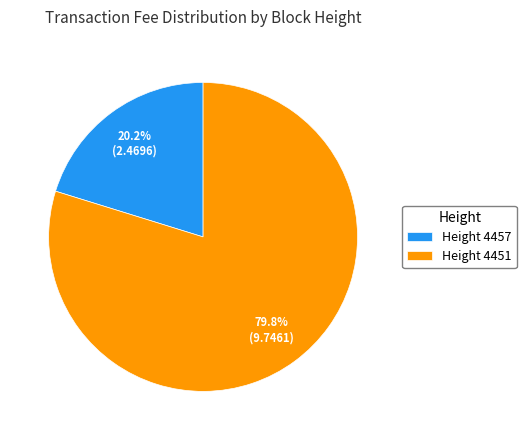

Is Height 4457 the majority of the pie?

No